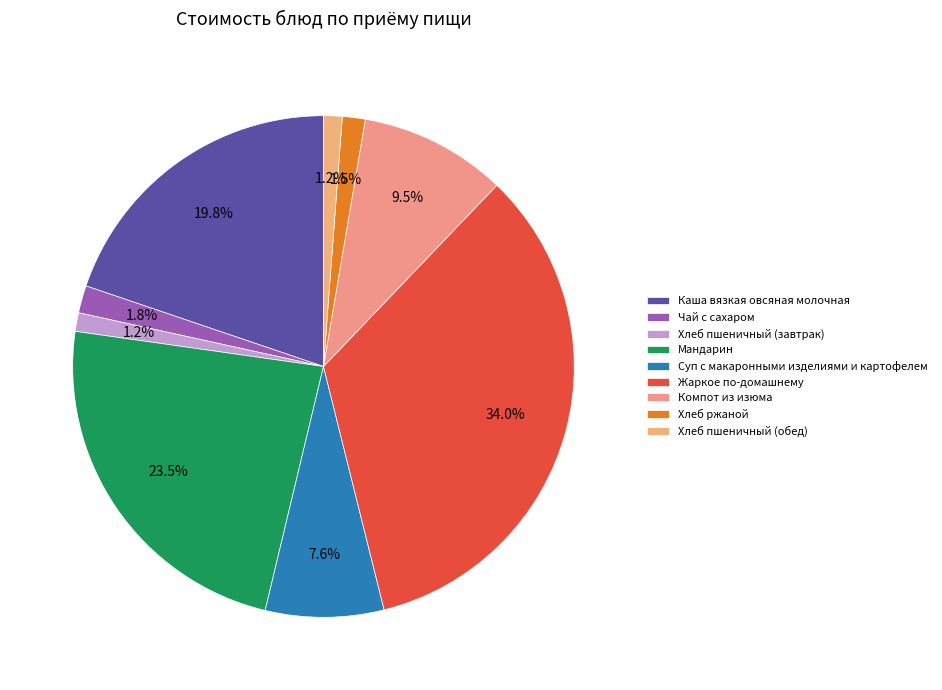

How much of the chart is everything except Мандарин?

76.5%